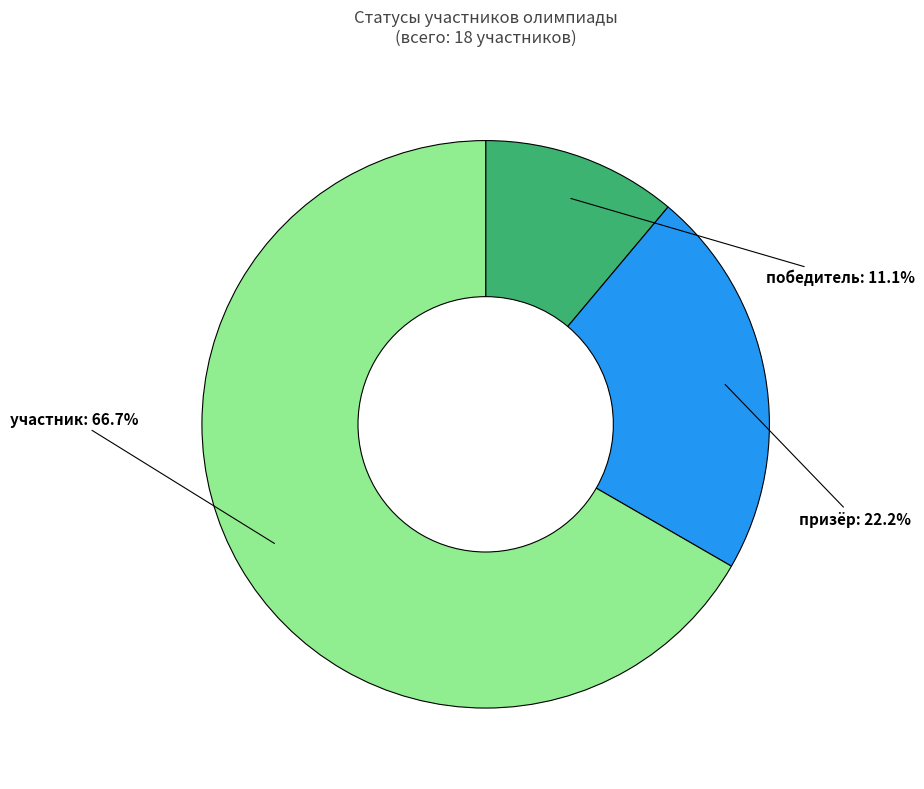

What is the ratio of the value at участник to the value at победитель?

6.0